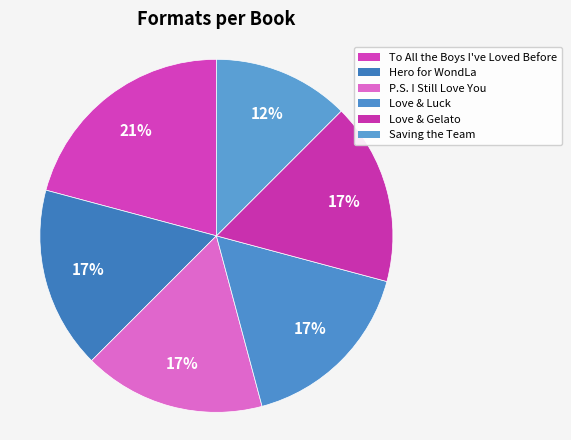

What is the change in value from Hero for WondLa to Saving the Team?

-1